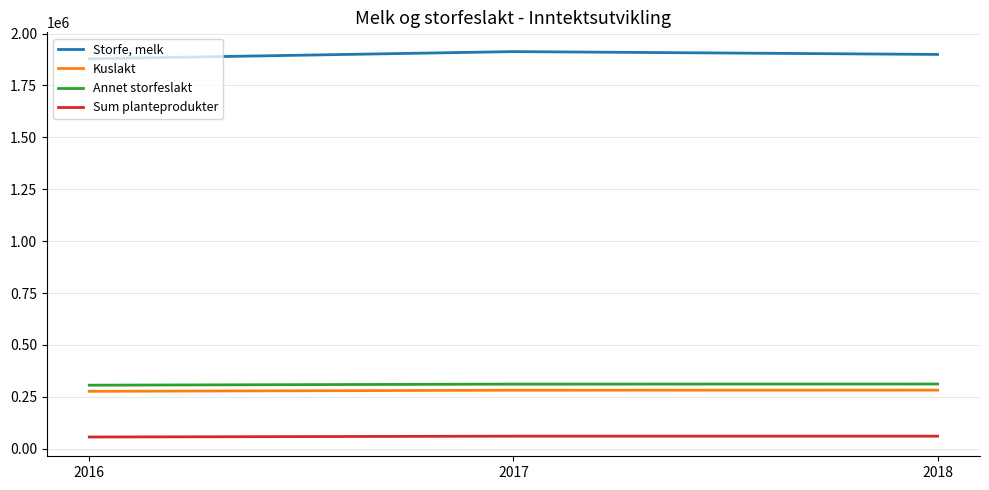

What are all the series names shown in the legend?

Storfe, melk, Kuslakt, Annet storfeslakt, Sum planteprodukter